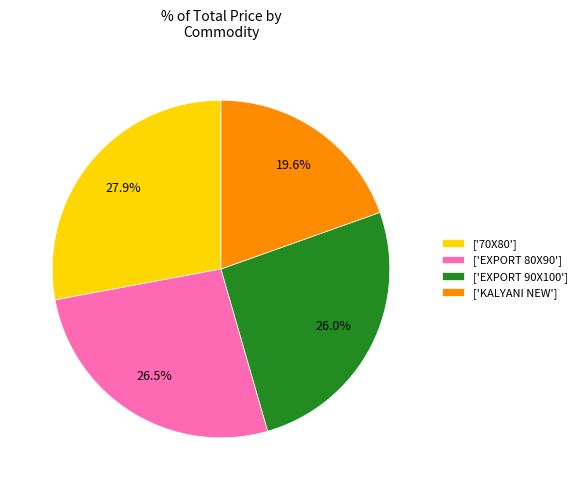

Which slice is the largest?

['70X80']